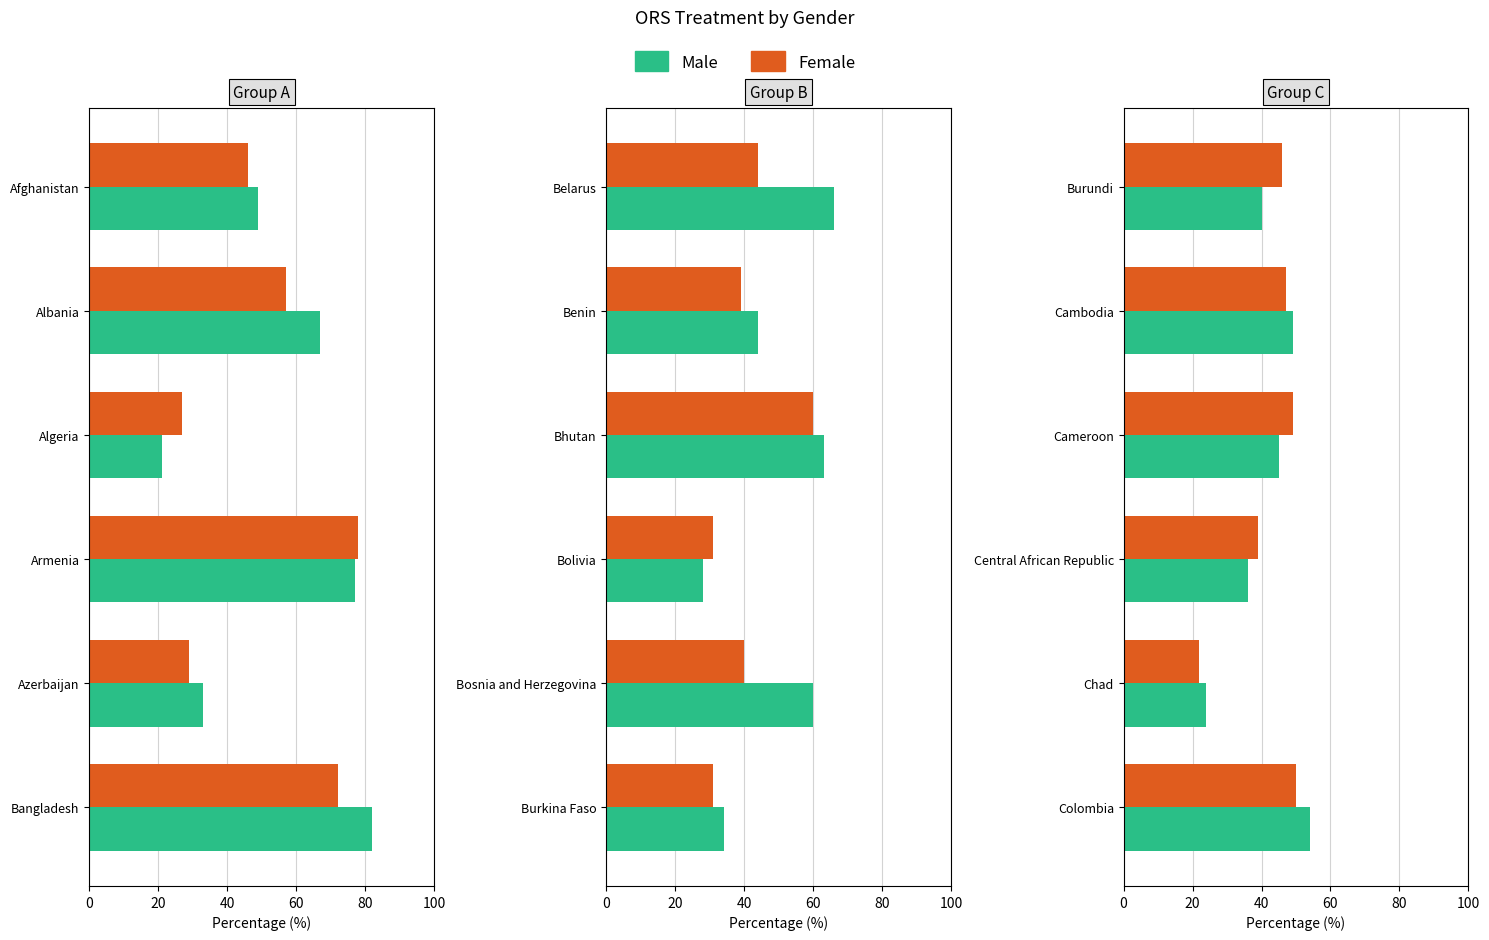

Are the bars grouped side by side (vs. stacked)?

Yes